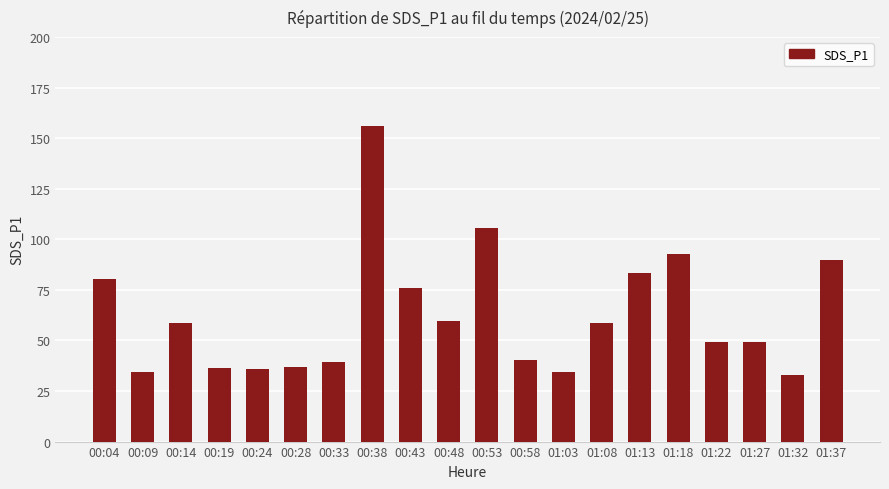

How many distinct data groups are displayed?

1